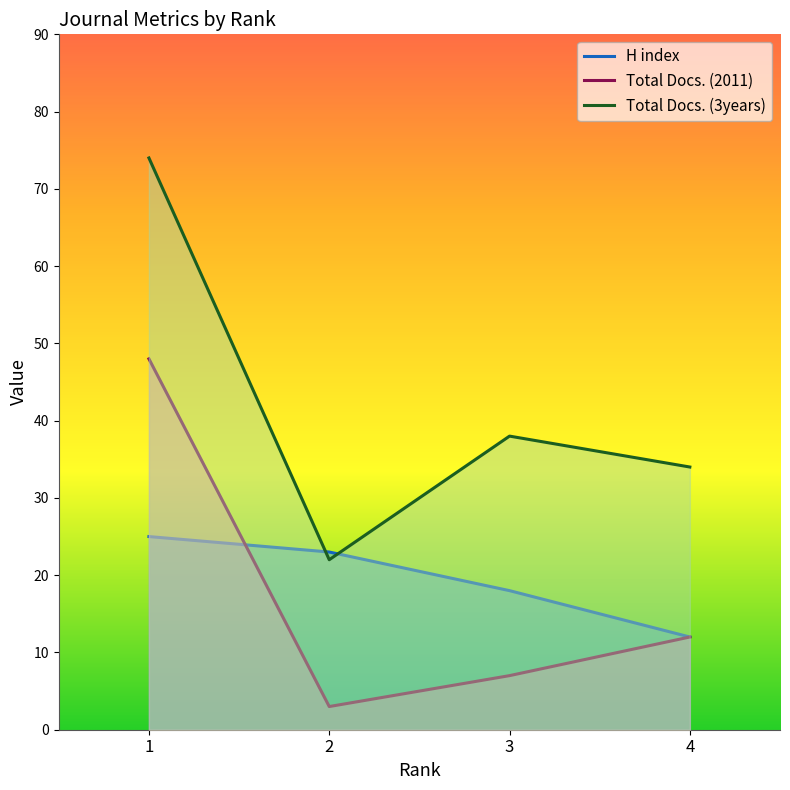

Which series has the largest range (max minus min)?

Total Docs. (3years)